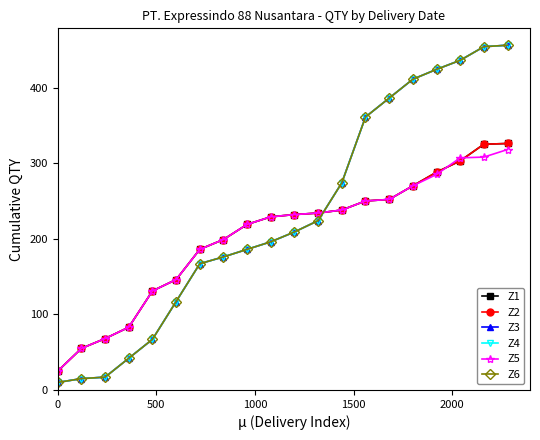

What is the difference between the maximum and minimum values in the Z5 series?

293